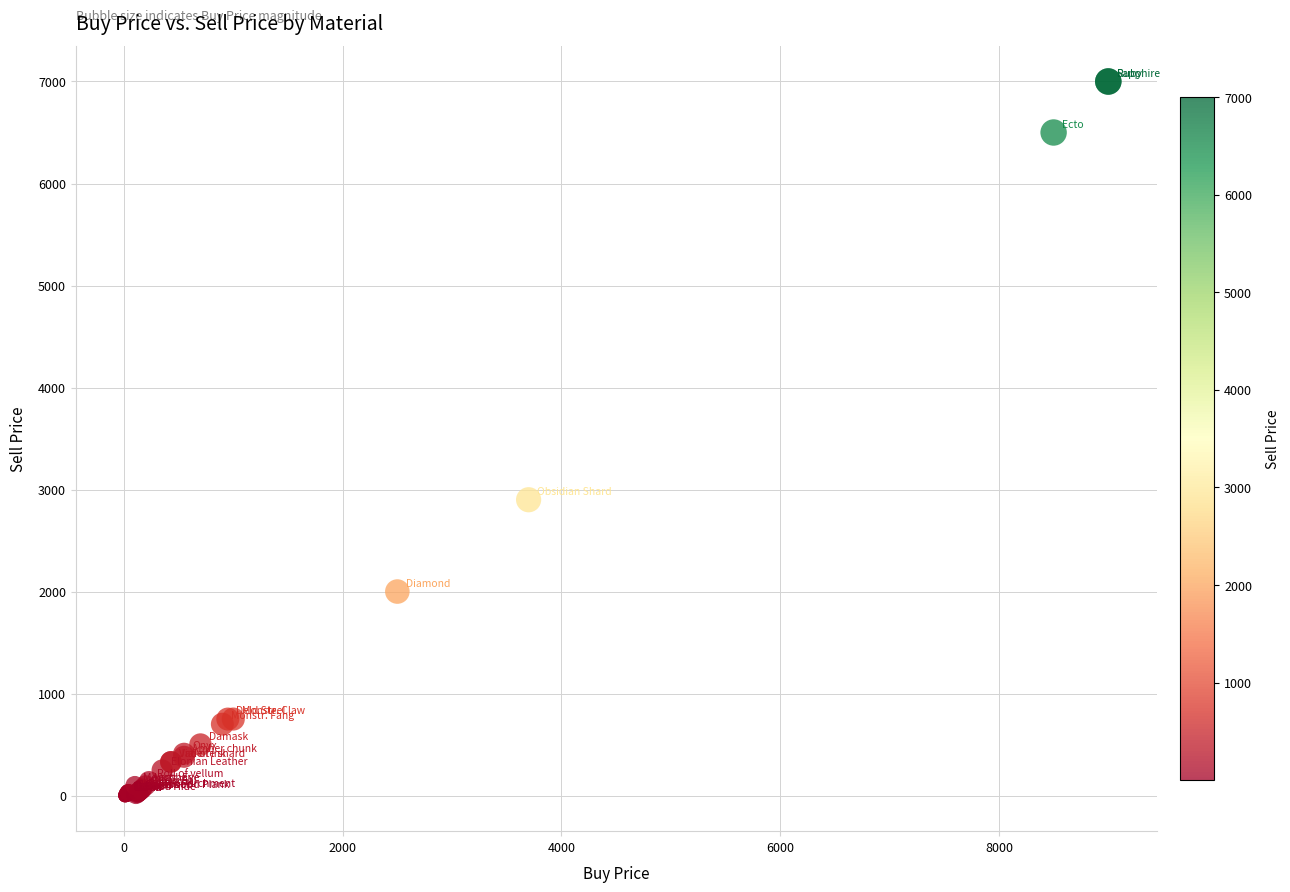

What Y value in the scatter plot is closest to 3500?

2900